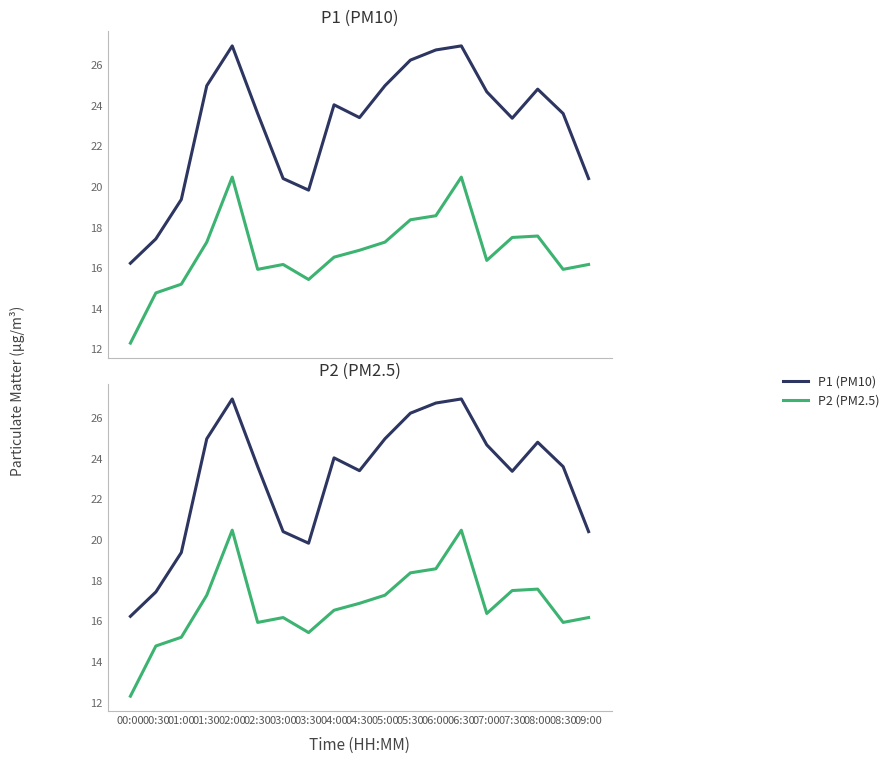

List the series in order of their overall mean, lowest first.

P2 (PM2.5), P1 (PM10)